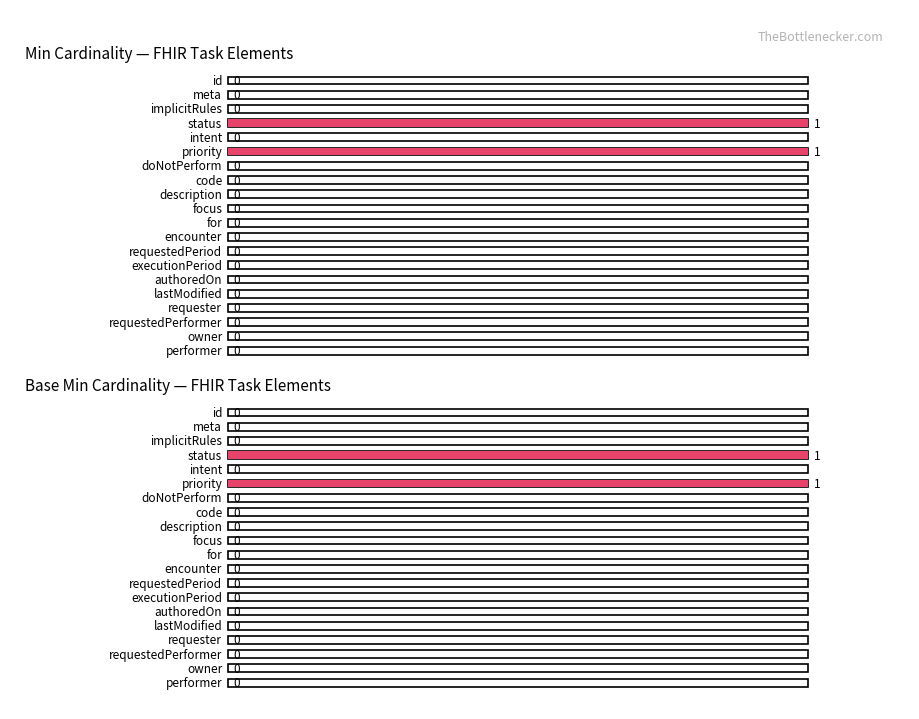

What are all the series names shown in the legend?

Min, Base Min